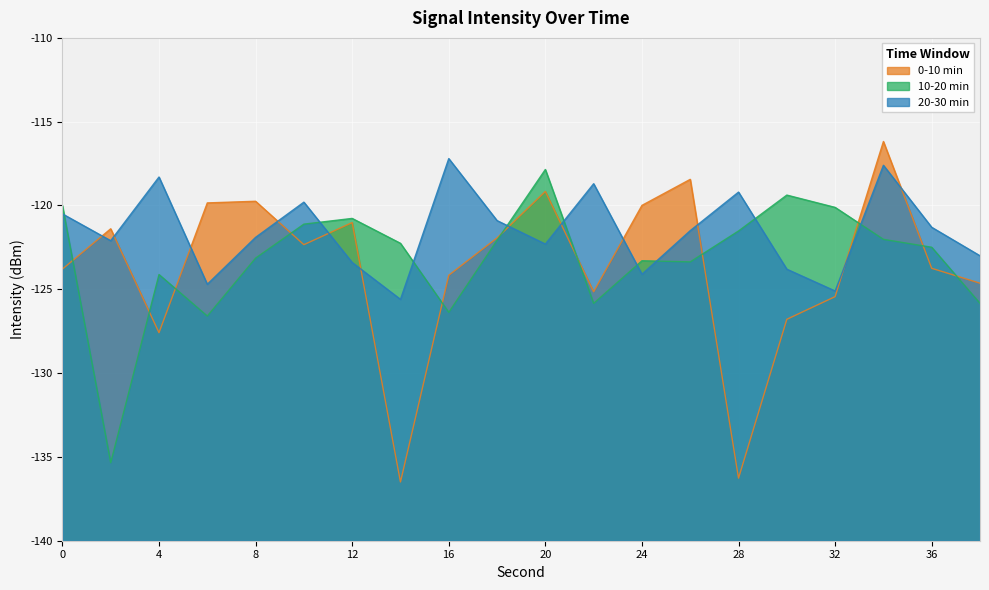

What is the sum of the 10-20 min values at 10 and 28?

-242.6